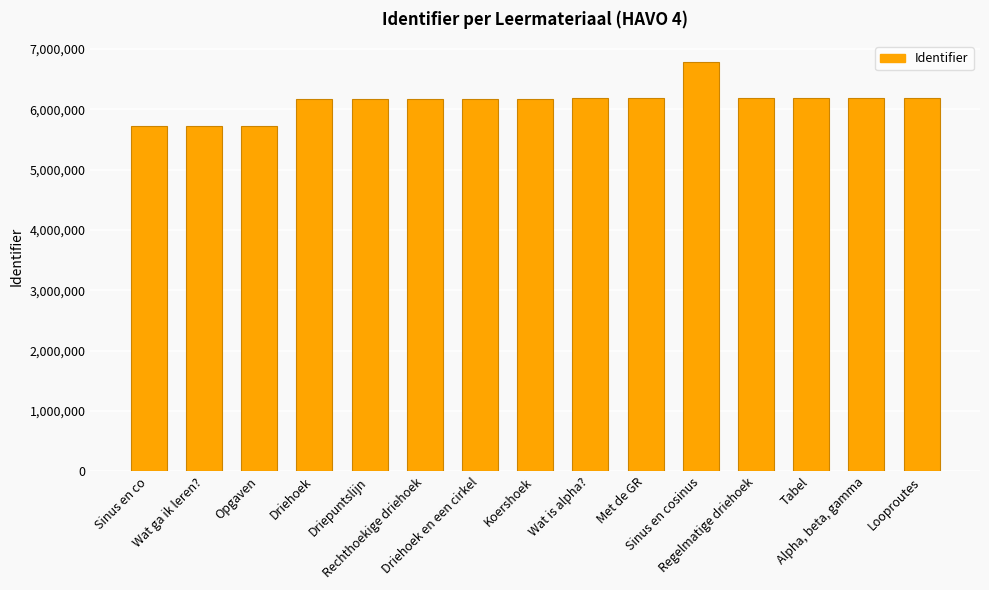

What value does the data have at Sinus en cosinus, to the nearest 10?

6791740